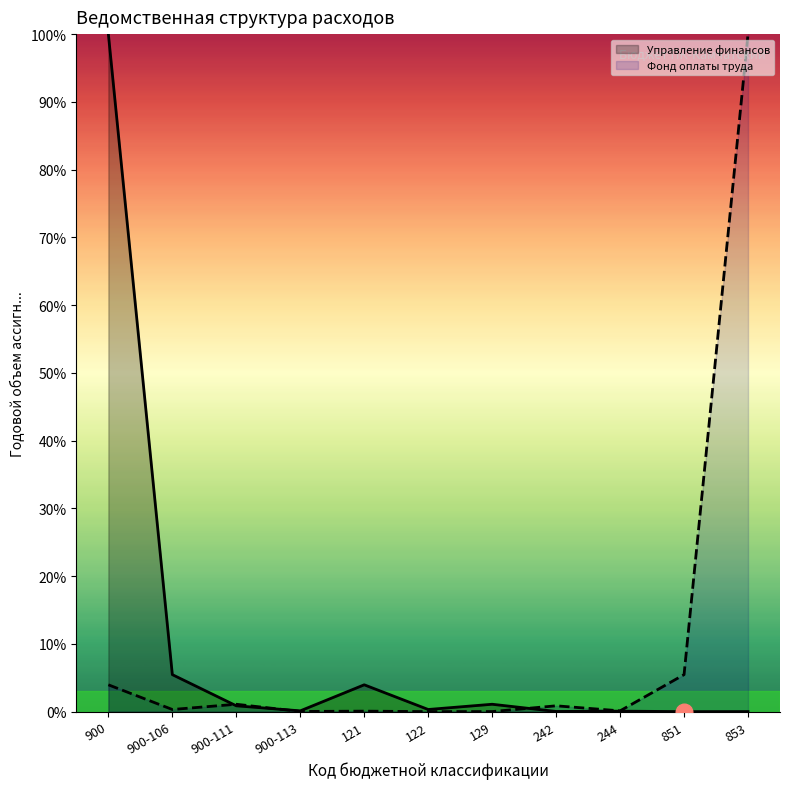

What is the average value of the Фонд оплаты труда series?

10.2